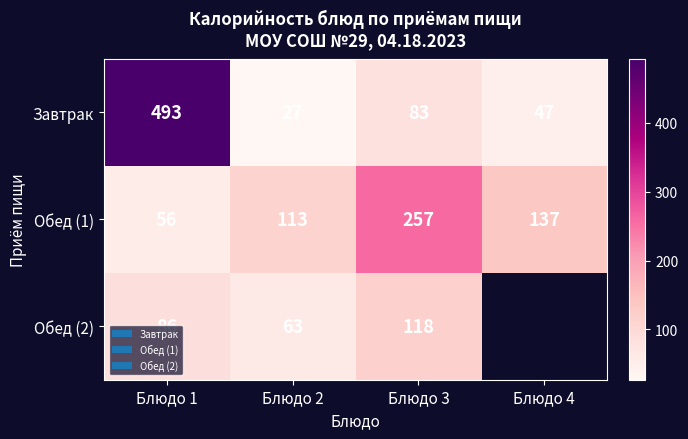

Which category has the lowest value in the Обед (1) series?

Блюдо 1